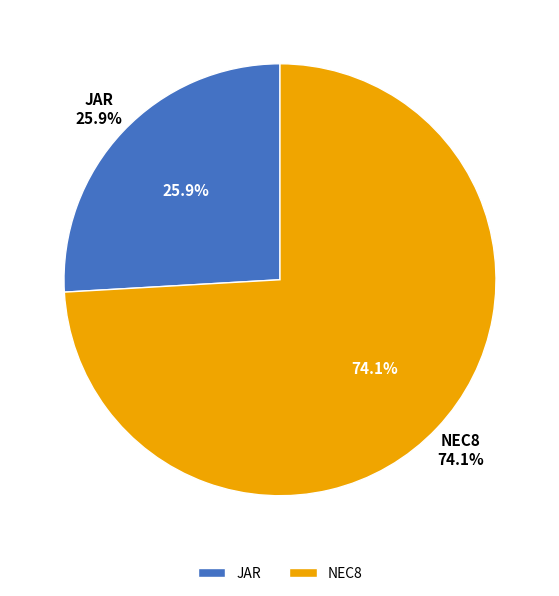

True or false: JAR accounts for 36% of the total.

False